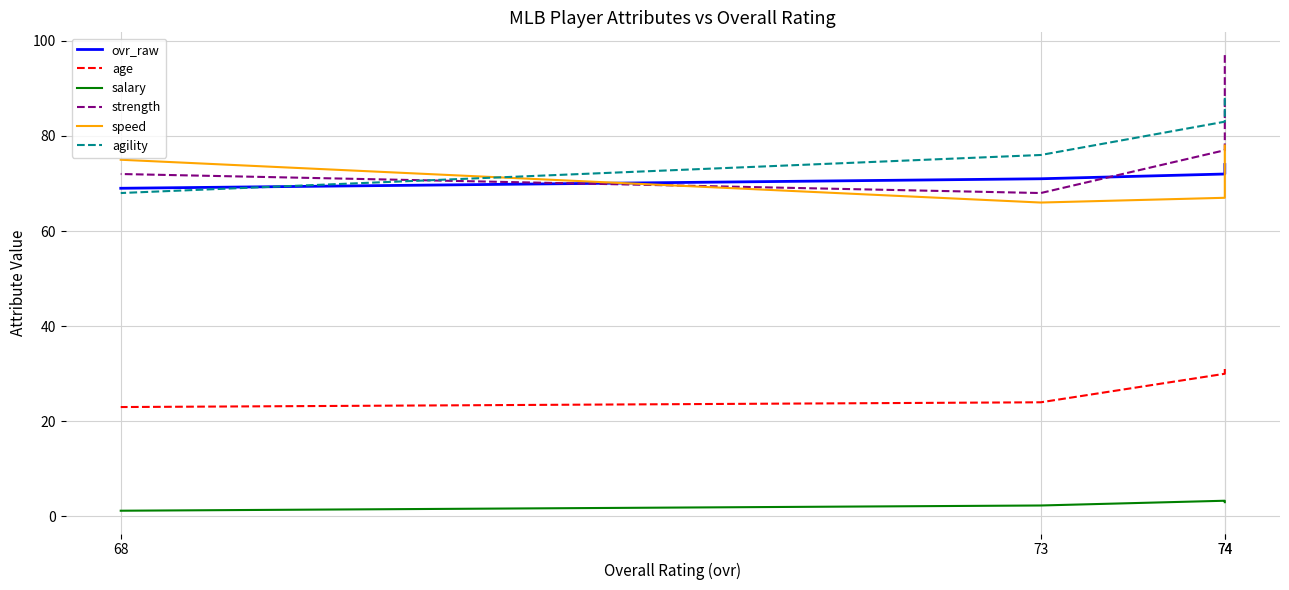

The age series shows 55.7 at 74. True or false?

False